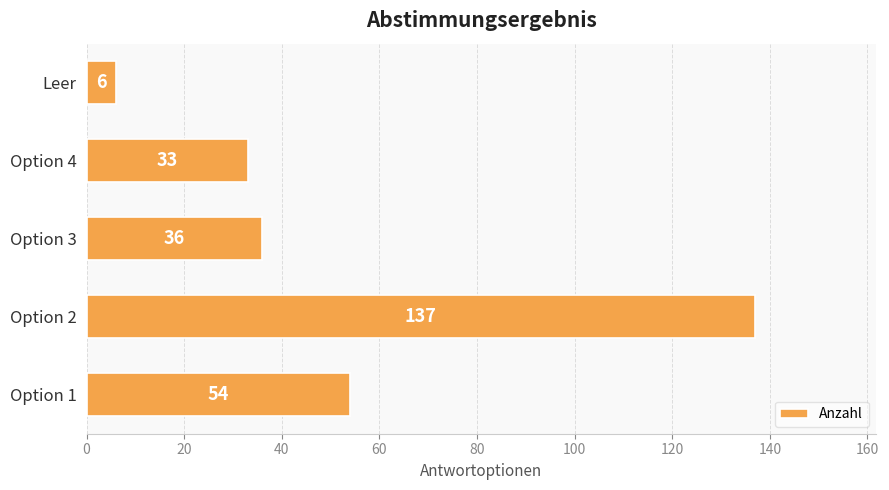

Rank the categories by value from lowest to highest.

Leer, Option 4, Option 3, Option 1, Option 2